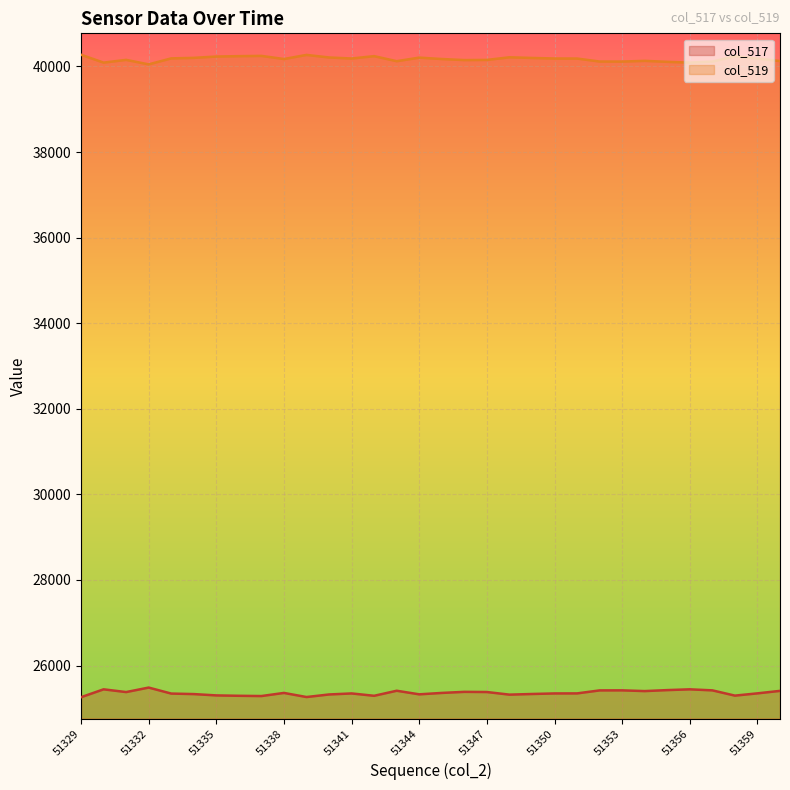

At which label does col_519 reach its peak?

51329